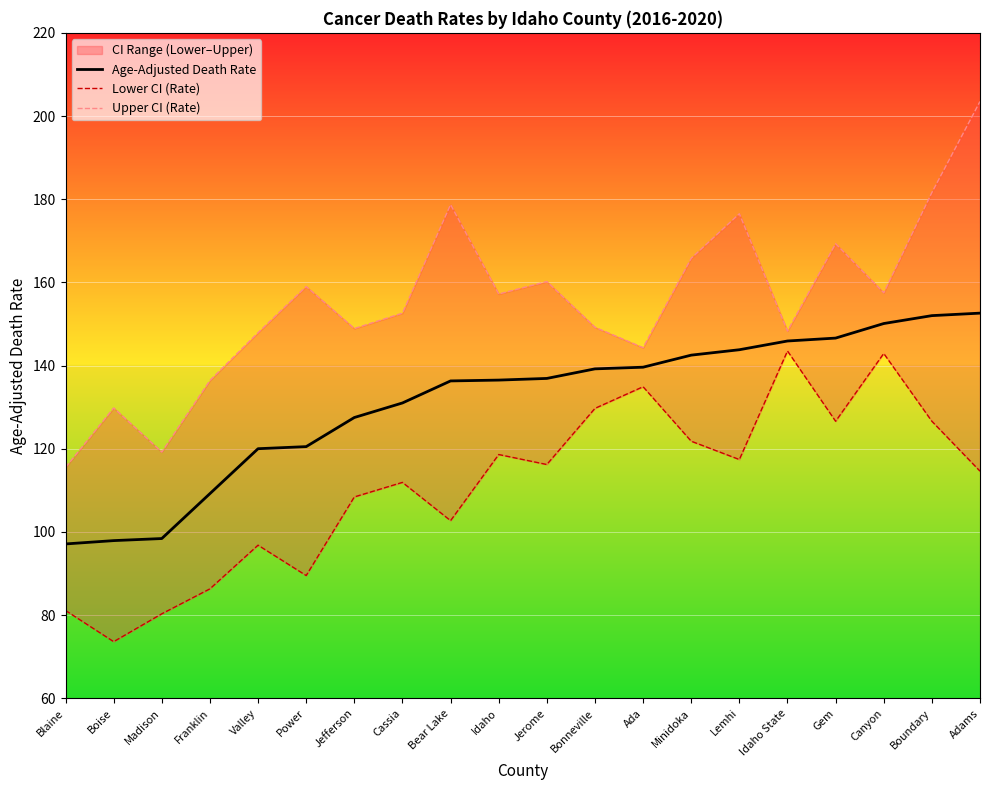

What is the label of the 9th point from the right?

Bonneville